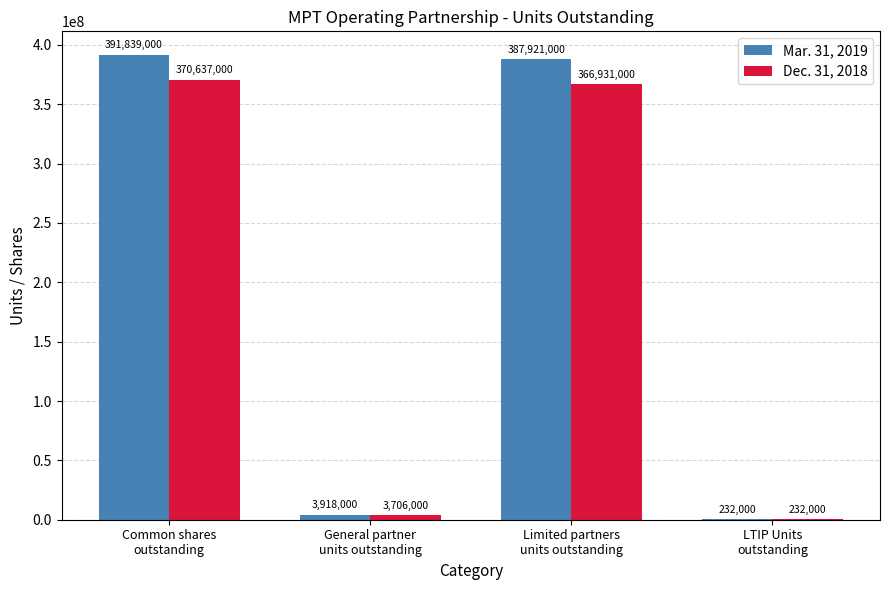

What is the total value across all series at Common shares
outstanding?

762476000